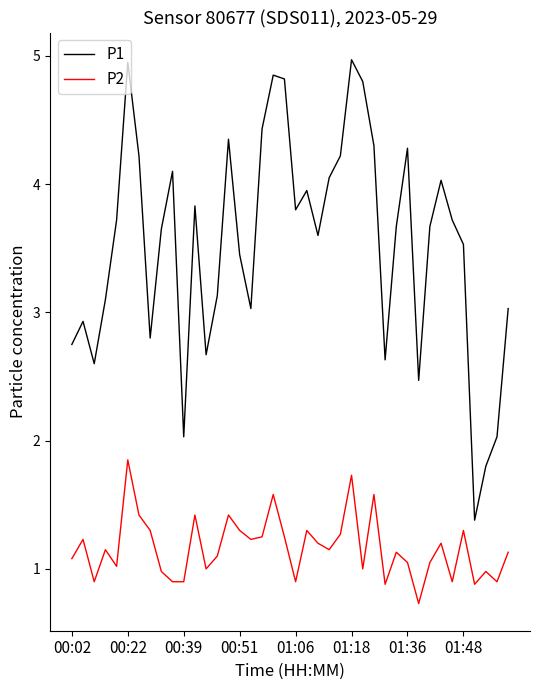

Which series has the largest range (max minus min)?

P1